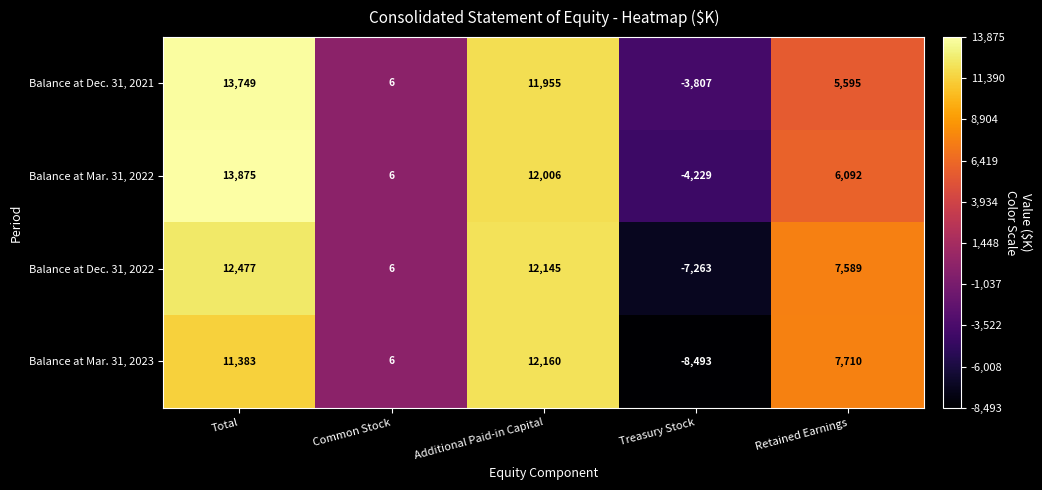

How many distinct data groups are displayed?

4